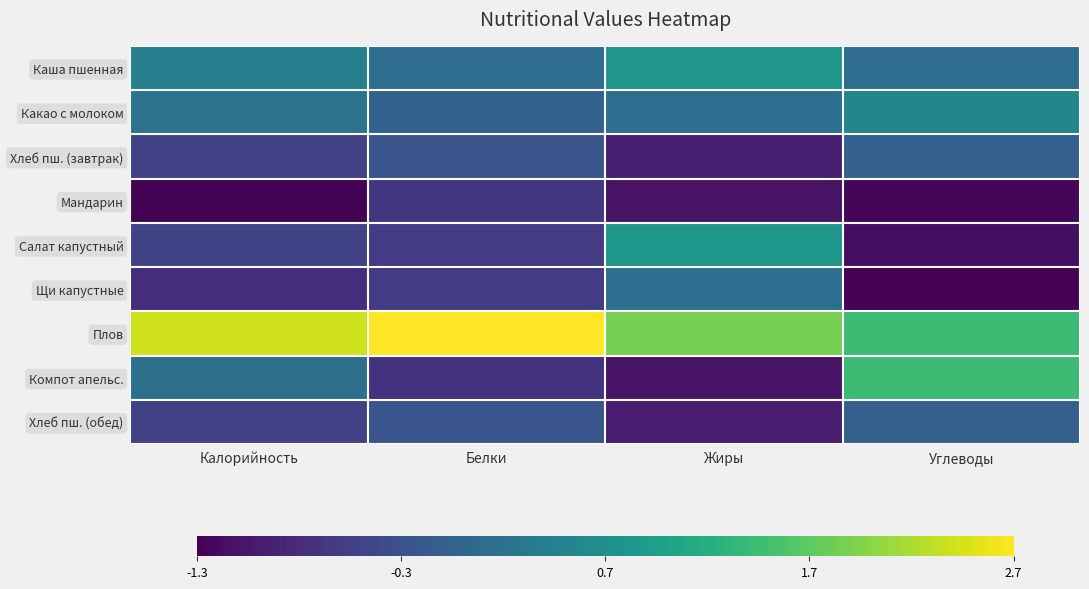

What is the minimum value shown in the chart?

-1.3